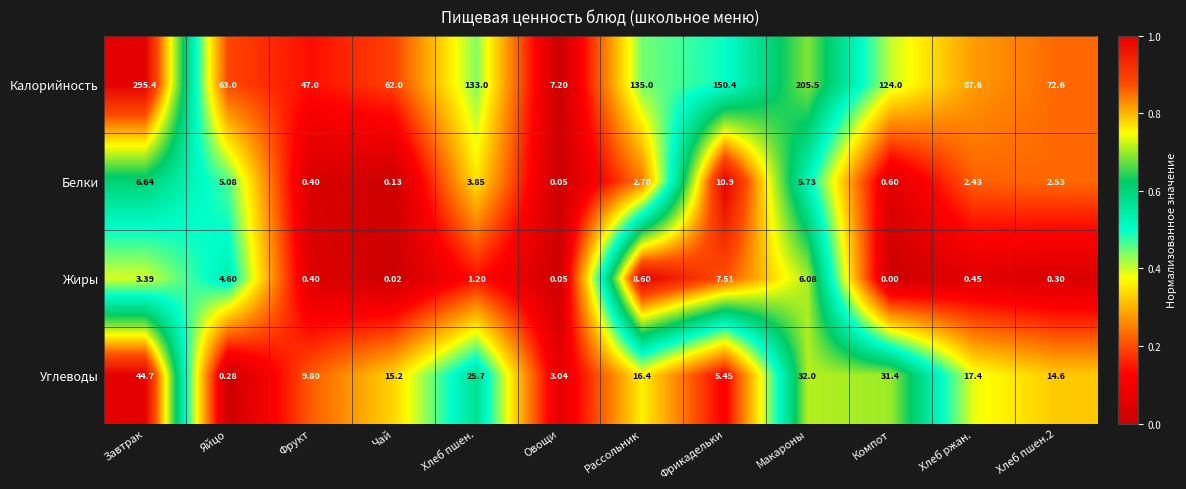

At which category is the sum across all series the highest?

Завтрак